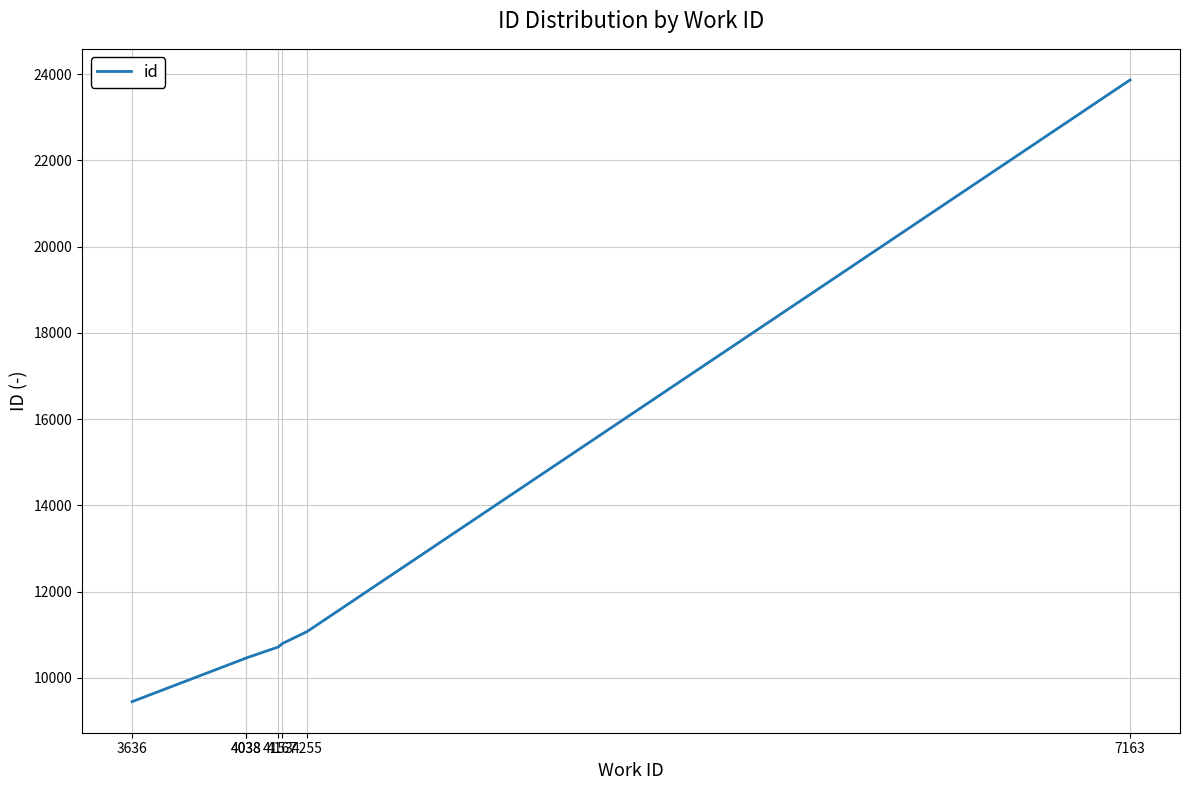

What is the maximum value shown in the chart?

23863